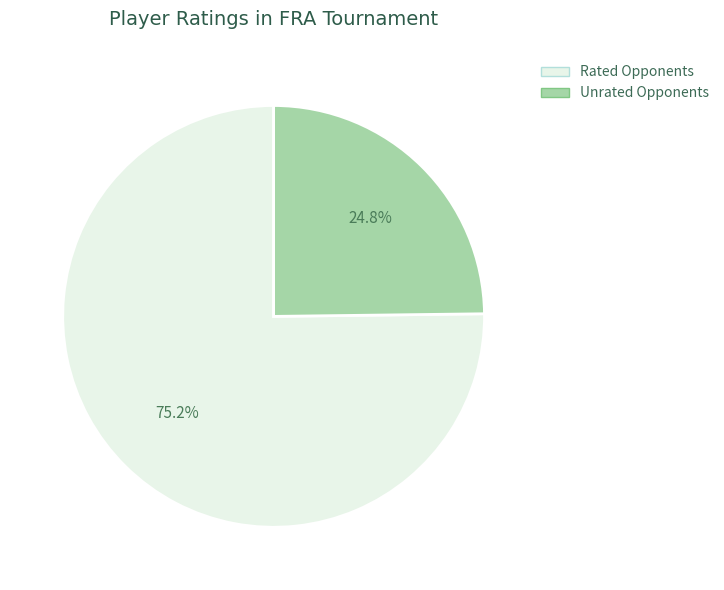

To the nearest percent, what is the difference between the largest and smallest slice percentages?

50%